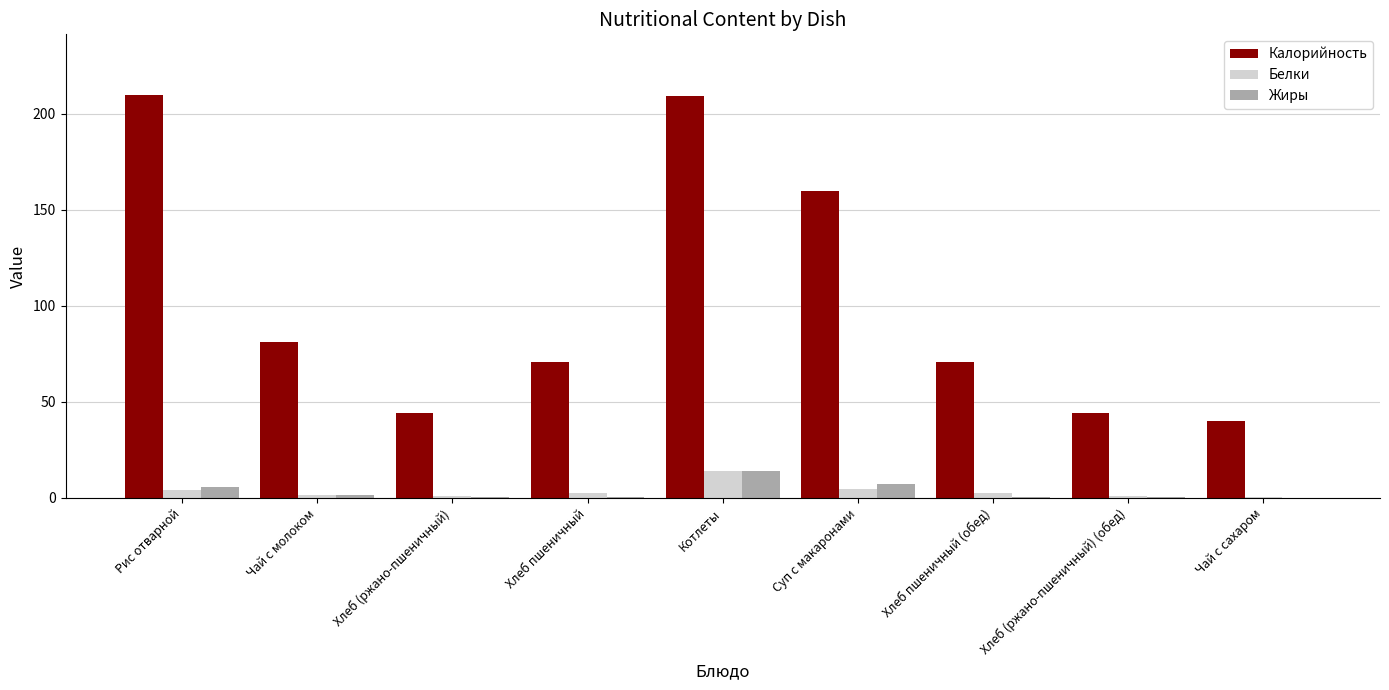

Where is Калорийность nearest to the value 125?

Суп с макаронами